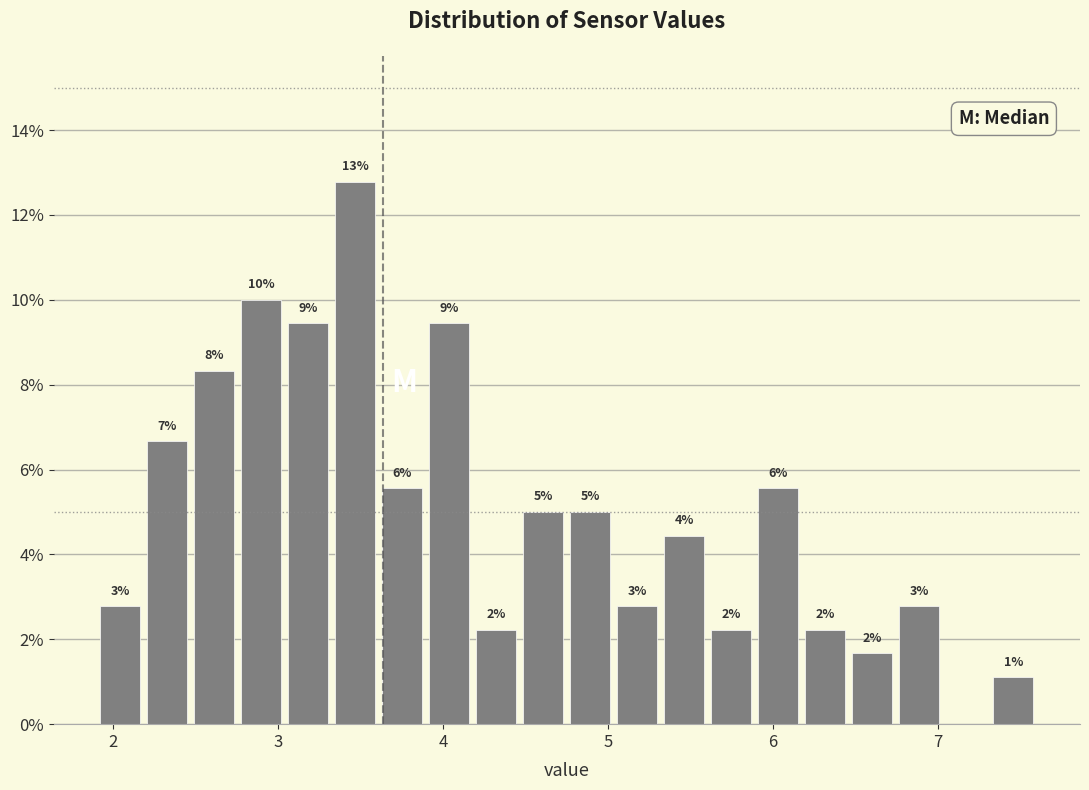

Read against the x-axis, roughly where is the centre of the tallest bar?

3.5